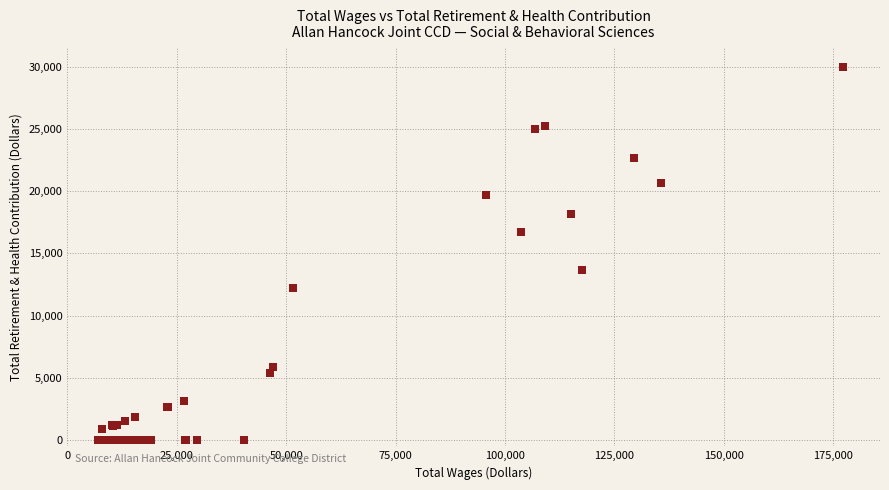

What Y value in the scatter plot is closest to 14996?

13638